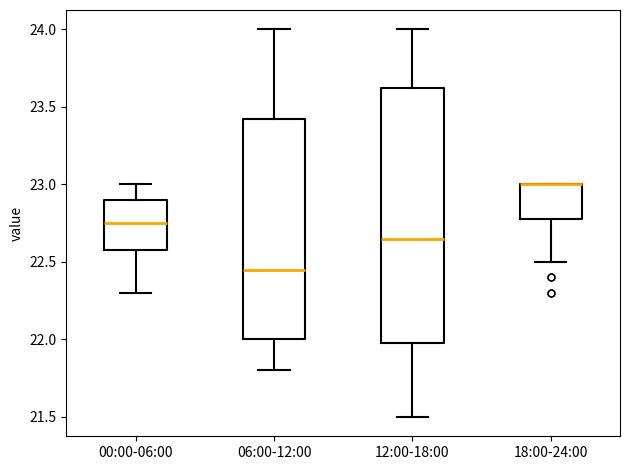

Reading left to right, read every box against the y-axis: the position of its median line, the range the box covers, and the ends of its whiskers. The values are not printed on the chart, so give them approximately, as read against the axis.

00:00-06:00: median 22.75, box 22.60 to 22.90, whiskers 22.30 to 23.00
06:00-12:00: median 22.45, box 22.00 to 23.45, whiskers 21.80 to 24.00
12:00-18:00: median 22.65, box 22.00 to 23.65, whiskers 21.50 to 24.00
18:00-24:00: median 23.00 (drawn on the box's upper edge), box 22.80 to 23.00, whiskers 22.50 to 23.00